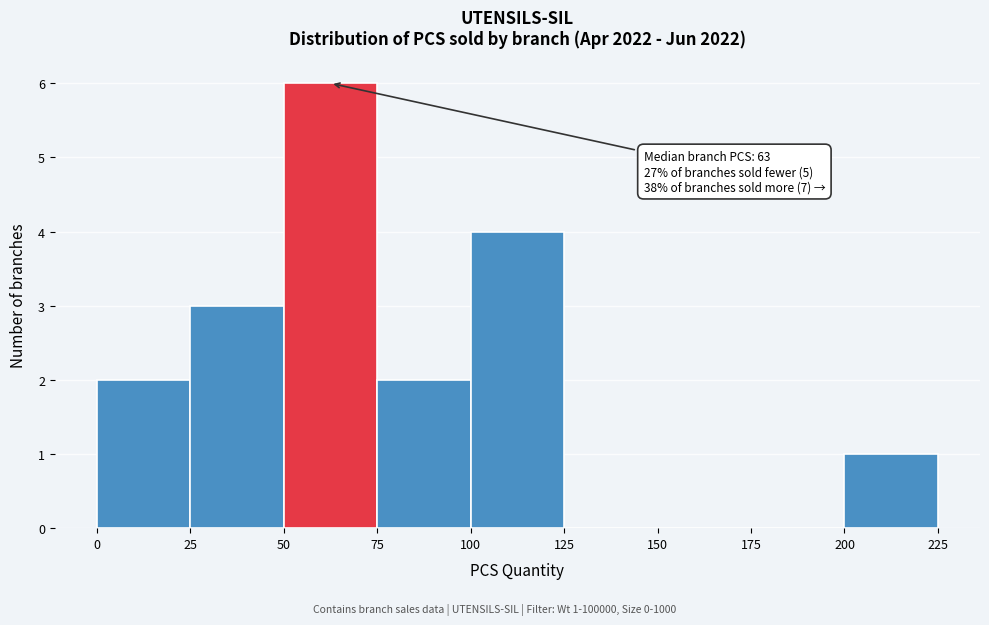

Over which range of the x-axis is the bar tallest?

50 to 75